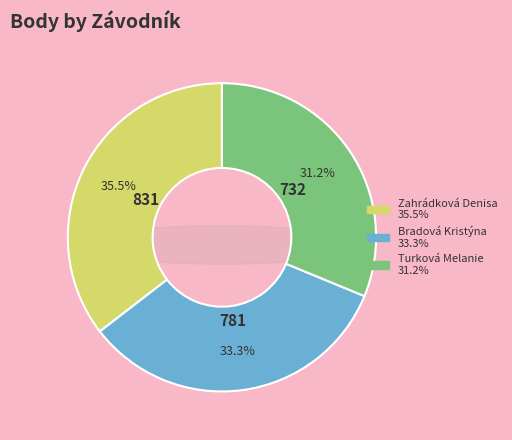

To the nearest percent, what percentage of the pie is Zahrádková Denisa?

35%